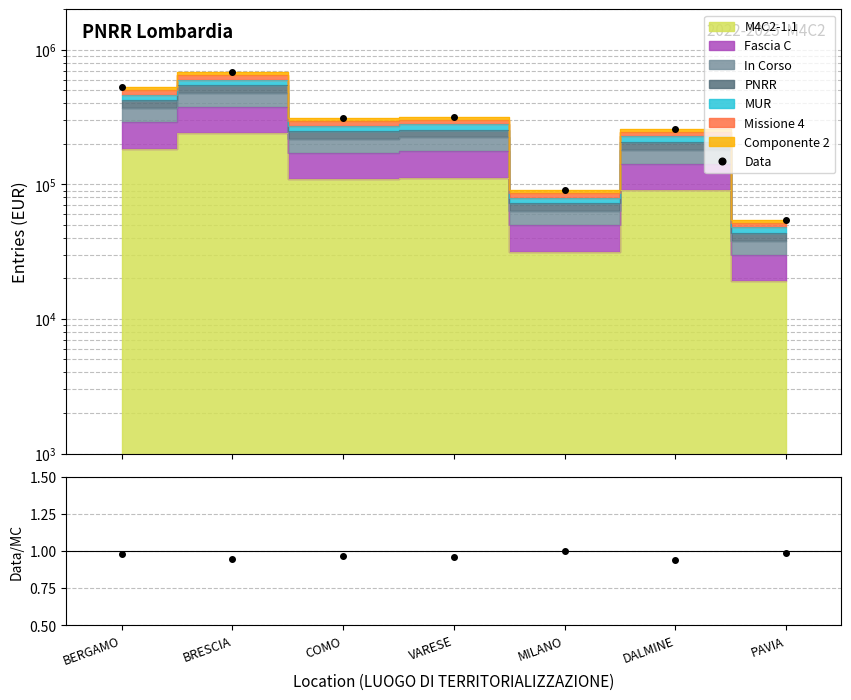

What is the difference between the maximum and minimum values in the Data/MC series?

0.1